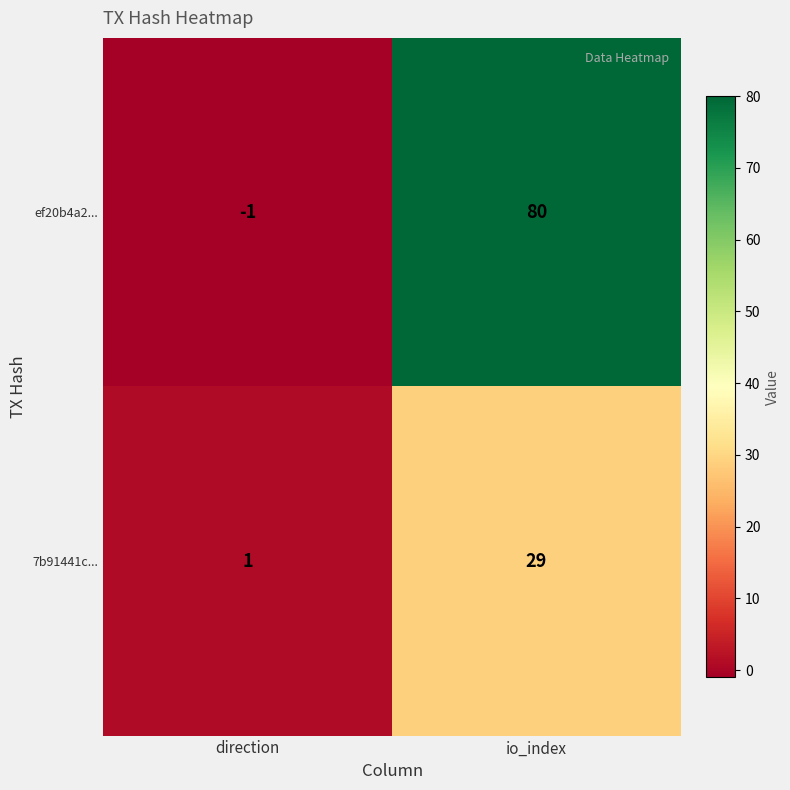

What is the average value of the ef20b4a2... series?

40